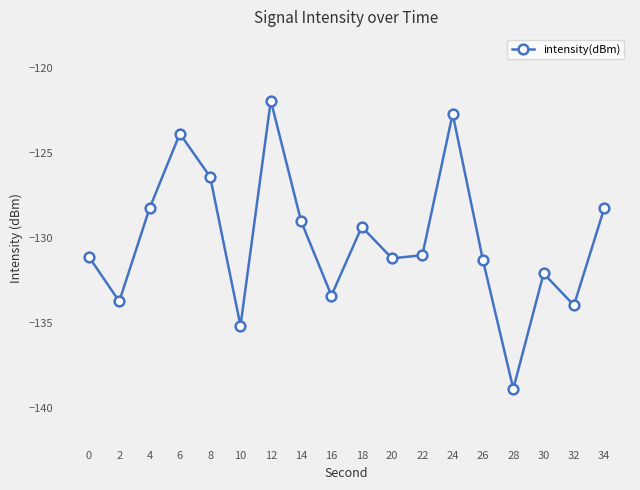

At which category does the chart reach its minimum across all series?

28